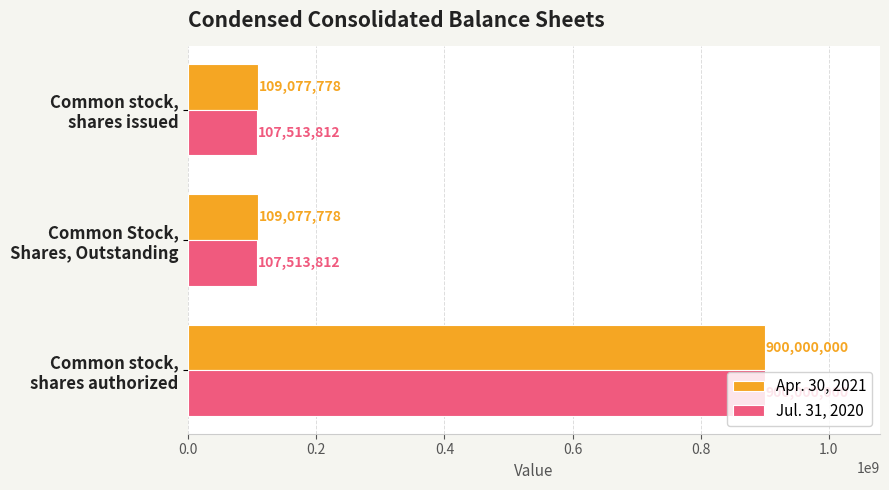

List the series in order of their overall mean, lowest first.

Jul. 31, 2020, Apr. 30, 2021